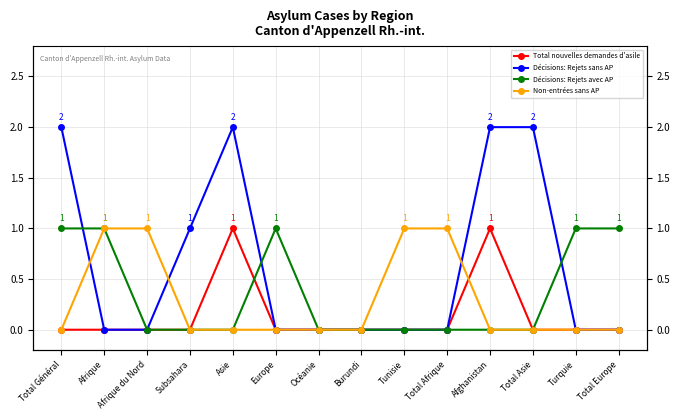

Reading right to left, what are all the values shown in this chart?

Total nouvelles demandes d'asile: Total Europe=0	Turquie=0	Total Asie=0	Afghanistan=1	Total Afrique=0	Tunisie=0	Burundi=0	Océanie=0	Europe=0	Asie=1	Subsahara=0	Afrique du Nord=0	Afrique=0	Total Général=0
Décisions: Rejets sans AP: Total Europe=0	Turquie=0	Total Asie=2	Afghanistan=2	Total Afrique=0	Tunisie=0	Burundi=0	Océanie=0	Europe=0	Asie=2	Subsahara=1	Afrique du Nord=0	Afrique=0	Total Général=2
Décisions: Rejets avec AP: Total Europe=1	Turquie=1	Total Asie=0	Afghanistan=0	Total Afrique=0	Tunisie=0	Burundi=0	Océanie=0	Europe=1	Asie=0	Subsahara=0	Afrique du Nord=0	Afrique=1	Total Général=1
Non-entrées sans AP: Total Europe=0	Turquie=0	Total Asie=0	Afghanistan=0	Total Afrique=1	Tunisie=1	Burundi=0	Océanie=0	Europe=0	Asie=0	Subsahara=0	Afrique du Nord=1	Afrique=1	Total Général=0